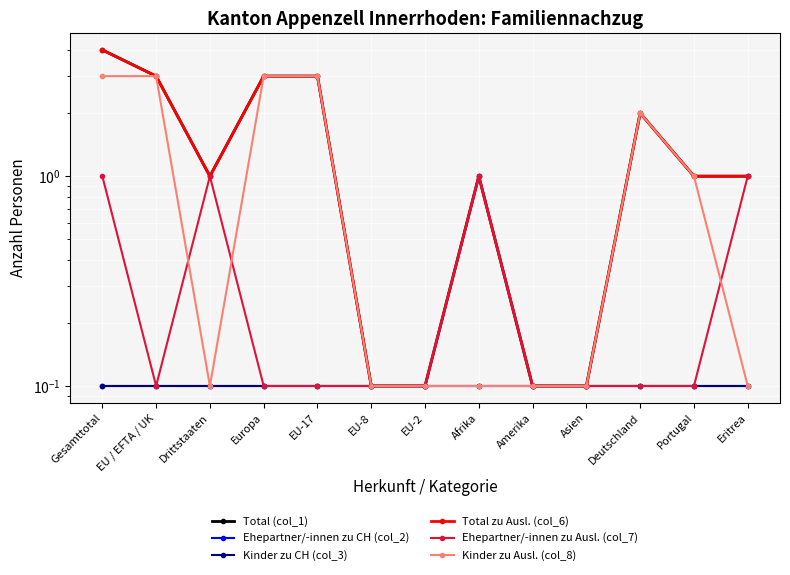

True or false: Total (col_1) and Ehepartner/-innen zu Ausl. (col_7) intersect in this chart.

False